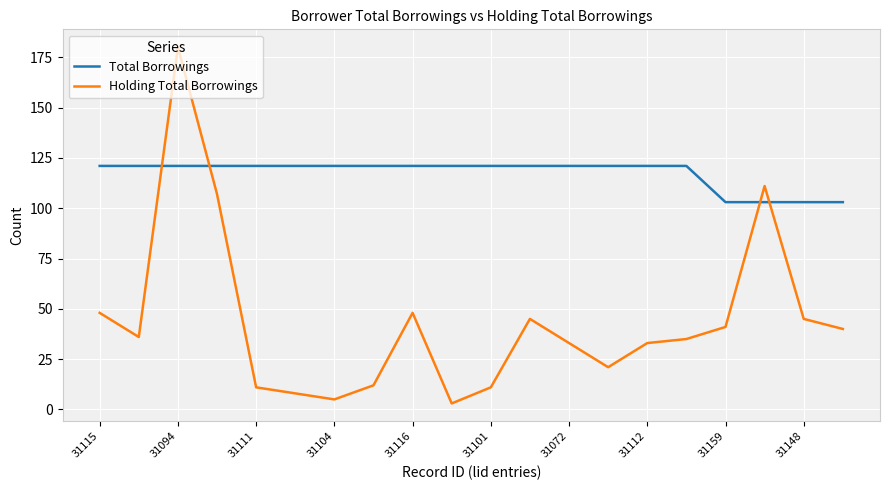

Which series has the widest spread of values?

Holding Total Borrowings